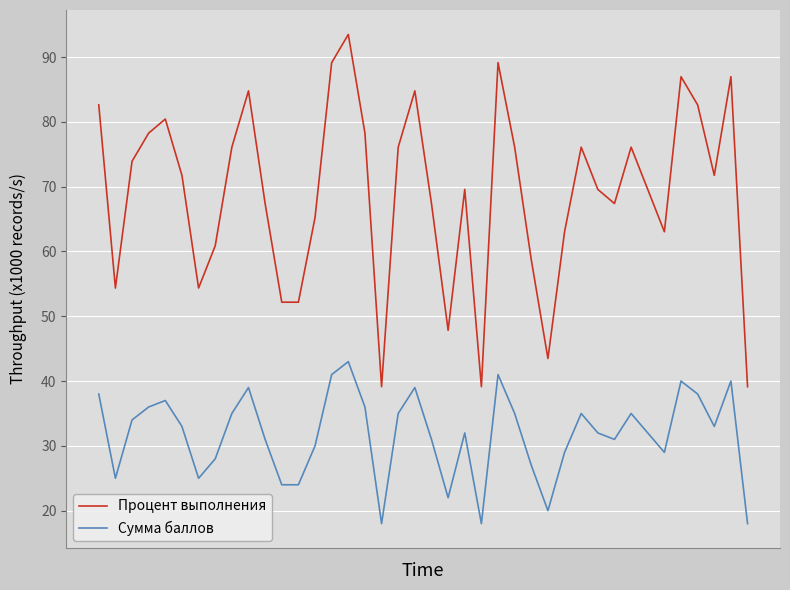

Which series has the largest range (max minus min)?

Процент выполнения